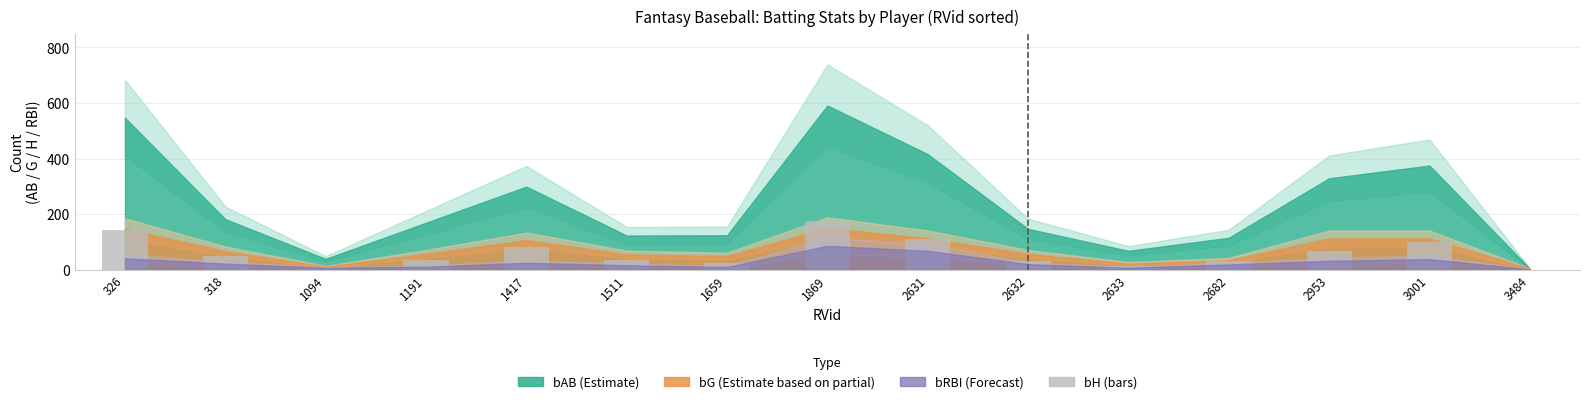

At which category does the chart reach its peak across all series?

1869